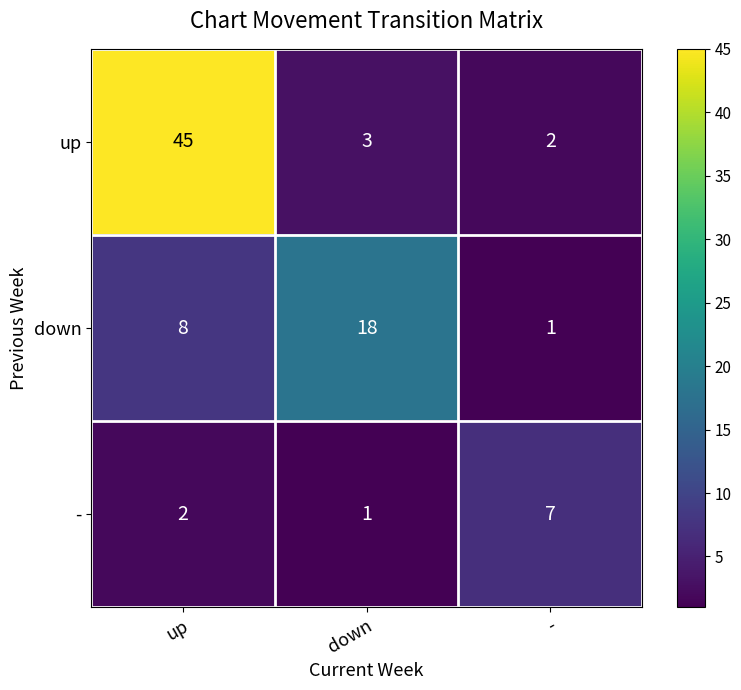

Rank the series by their maximum value, from lowest to highest.

-, down, up